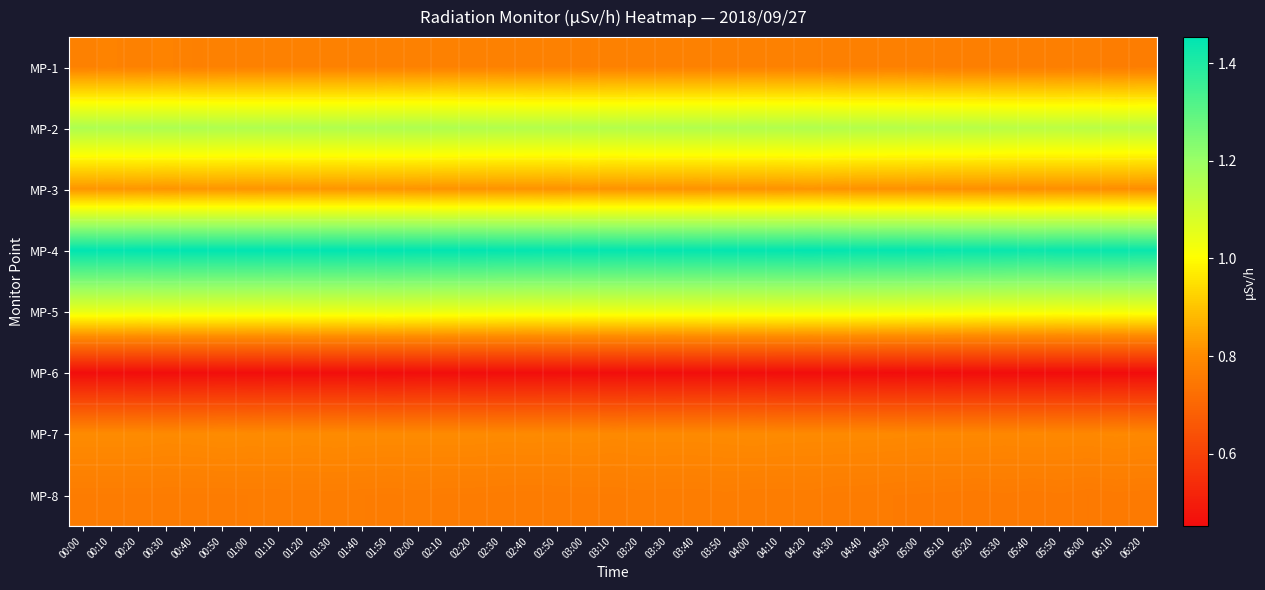

Reading left to right, transcribe all the data shown in this chart.

MP-1: 00:00=0.8	00:10=0.8	00:20=0.8	00:30=0.8	00:40=0.8	00:50=0.8	01:00=0.8	01:10=0.8	01:20=0.8	01:30=0.8	01:40=0.8	01:50=0.8	02:00=0.8	02:10=0.8	02:20=0.8	02:30=0.8	02:40=0.8	02:50=0.8	03:00=0.8	03:10=0.8	03:20=0.8	03:30=0.8	03:40=0.8	03:50=0.8	04:00=0.8	04:10=0.8	04:20=0.8	04:30=0.8	04:40=0.8	04:50=0.8	05:00=0.8	05:10=0.8	05:20=0.8	05:30=0.8	05:40=0.8	05:50=0.8	06:00=0.8	06:10=0.8	06:20=0.8
MP-2: 00:00=1.2	00:10=1.2	00:20=1.2	00:30=1.2	00:40=1.2	00:50=1.2	01:00=1.2	01:10=1.2	01:20=1.2	01:30=1.2	01:40=1.2	01:50=1.2	02:00=1.2	02:10=1.2	02:20=1.2	02:30=1.2	02:40=1.2	02:50=1.2	03:00=1.2	03:10=1.1	03:20=1.2	03:30=1.2	03:40=1.2	03:50=1.2	04:00=1.2	04:10=1.2	04:20=1.2	04:30=1.2	04:40=1.1	04:50=1.1	05:00=1.1	05:10=1.1	05:20=1.1	05:30=1.1	05:40=1.1	05:50=1.1	06:00=1.1	06:10=1.1	06:20=1.1
MP-3: 00:00=0.8	00:10=0.8	00:20=0.8	00:30=0.8	00:40=0.8	00:50=0.8	01:00=0.8	01:10=0.8	01:20=0.8	01:30=0.8	01:40=0.8	01:50=0.8	02:00=0.8	02:10=0.8	02:20=0.8	02:30=0.8	02:40=0.8	02:50=0.8	03:00=0.8	03:10=0.8	03:20=0.8	03:30=0.8	03:40=0.8	03:50=0.8	04:00=0.8	04:10=0.8	04:20=0.8	04:30=0.8	04:40=0.8	04:50=0.8	05:00=0.8	05:10=0.8	05:20=0.8	05:30=0.8	05:40=0.8	05:50=0.8	06:00=0.8	06:10=0.8	06:20=0.8
MP-4: 00:00=1.5	00:10=1.4	00:20=1.5	00:30=1.5	00:40=1.5	00:50=1.5	01:00=1.5	01:10=1.5	01:20=1.4	01:30=1.5	01:40=1.4	01:50=1.5	02:00=1.4	02:10=1.4	02:20=1.5	02:30=1.4	02:40=1.4	02:50=1.4	03:00=1.4	03:10=1.4	03:20=1.4	03:30=1.4	03:40=1.4	03:50=1.4	04:00=1.4	04:10=1.4	04:20=1.4	04:30=1.4	04:40=1.4	04:50=1.4	05:00=1.4	05:10=1.4	05:20=1.4	05:30=1.4	05:40=1.4	05:50=1.4	06:00=1.4	06:10=1.4	06:20=1.4
MP-5: 00:00=1.0	00:10=1.0	00:20=1.0	00:30=1.0	00:40=1.0	00:50=1.0	01:00=1.0	01:10=1.0	01:20=1.0	01:30=1.0	01:40=1.0	01:50=1.0	02:00=1.0	02:10=1.0	02:20=1.0	02:30=1.0	02:40=1.0	02:50=1.0	03:00=1.0	03:10=1.0	03:20=1.0	03:30=1.0	03:40=1.0	03:50=1.0	04:00=1.0	04:10=1.0	04:20=1.0	04:30=1.0	04:40=1.0	04:50=1.0	05:00=1.0	05:10=1.0	05:20=1.0	05:30=1.0	05:40=1.0	05:50=1.0	06:00=1.0	06:10=1.0	06:20=1.0
MP-6: 00:00=0.5	00:10=0.5	00:20=0.5	00:30=0.5	00:40=0.5	00:50=0.5	01:00=0.5	01:10=0.5	01:20=0.5	01:30=0.5	01:40=0.5	01:50=0.5	02:00=0.5	02:10=0.5	02:20=0.5	02:30=0.5	02:40=0.5	02:50=0.5	03:00=0.5	03:10=0.5	03:20=0.5	03:30=0.5	03:40=0.5	03:50=0.5	04:00=0.5	04:10=0.5	04:20=0.5	04:30=0.5	04:40=0.5	04:50=0.5	05:00=0.5	05:10=0.5	05:20=0.5	05:30=0.5	05:40=0.5	05:50=0.5	06:00=0.5	06:10=0.5	06:20=0.5
MP-7: 00:00=0.8	00:10=0.8	00:20=0.8	00:30=0.8	00:40=0.8	00:50=0.8	01:00=0.8	01:10=0.8	01:20=0.8	01:30=0.8	01:40=0.8	01:50=0.8	02:00=0.8	02:10=0.8	02:20=0.8	02:30=0.8	02:40=0.8	02:50=0.8	03:00=0.8	03:10=0.8	03:20=0.8	03:30=0.8	03:40=0.8	03:50=0.8	04:00=0.8	04:10=0.8	04:20=0.8	04:30=0.8	04:40=0.8	04:50=0.8	05:00=0.8	05:10=0.8	05:20=0.8	05:30=0.8	05:40=0.8	05:50=0.8	06:00=0.8	06:10=0.8	06:20=0.8
MP-8: 00:00=0.8	00:10=0.8	00:20=0.8	00:30=0.8	00:40=0.8	00:50=0.8	01:00=0.8	01:10=0.8	01:20=0.8	01:30=0.8	01:40=0.8	01:50=0.8	02:00=0.8	02:10=0.8	02:20=0.8	02:30=0.8	02:40=0.8	02:50=0.8	03:00=0.8	03:10=0.8	03:20=0.8	03:30=0.8	03:40=0.8	03:50=0.8	04:00=0.8	04:10=0.8	04:20=0.8	04:30=0.8	04:40=0.8	04:50=0.8	05:00=0.8	05:10=0.8	05:20=0.8	05:30=0.8	05:40=0.8	05:50=0.8	06:00=0.8	06:10=0.8	06:20=0.8